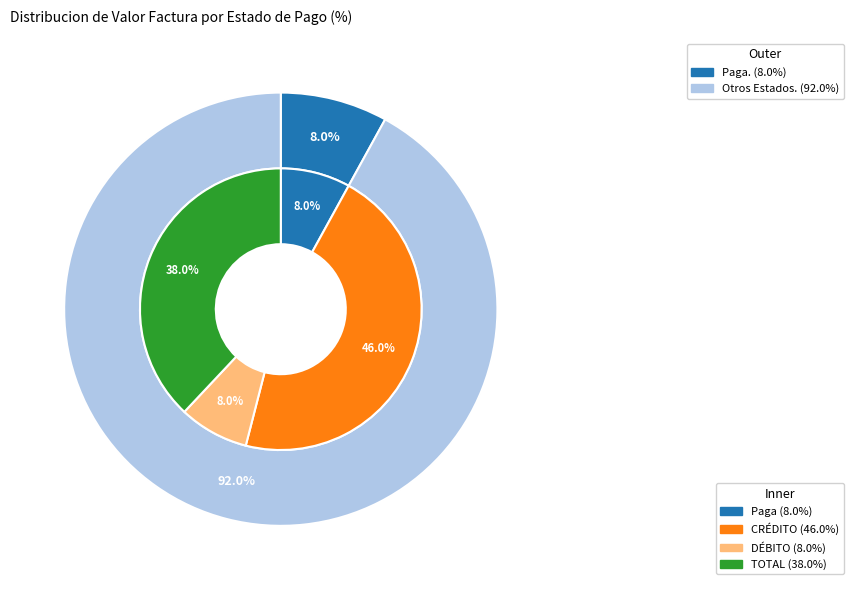

The DÉBITO slice represents 1% of the pie. True or false?

False